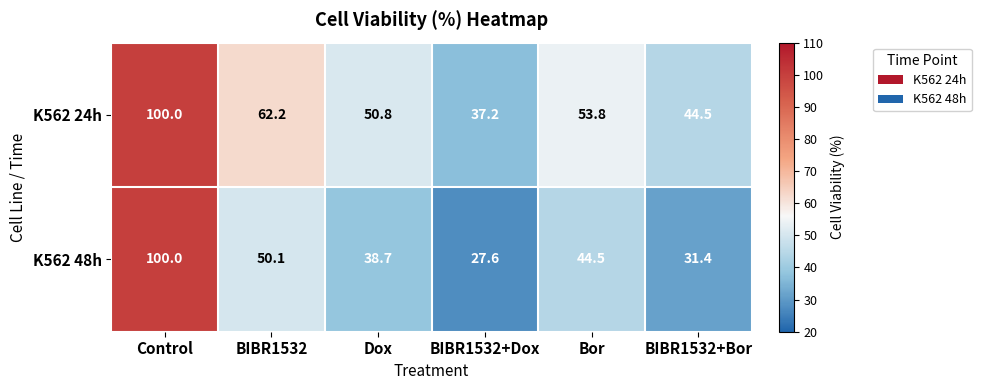

What is the lowest value of the K562 48h series?

27.6